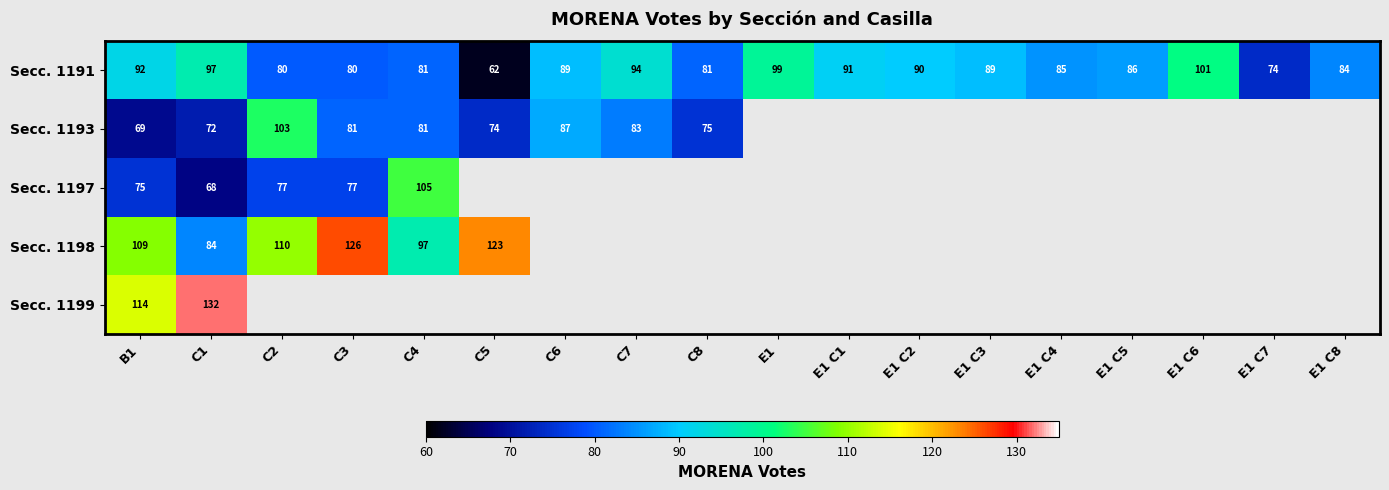

Is it true that Secc. 1193 equals 32 at C8?

False